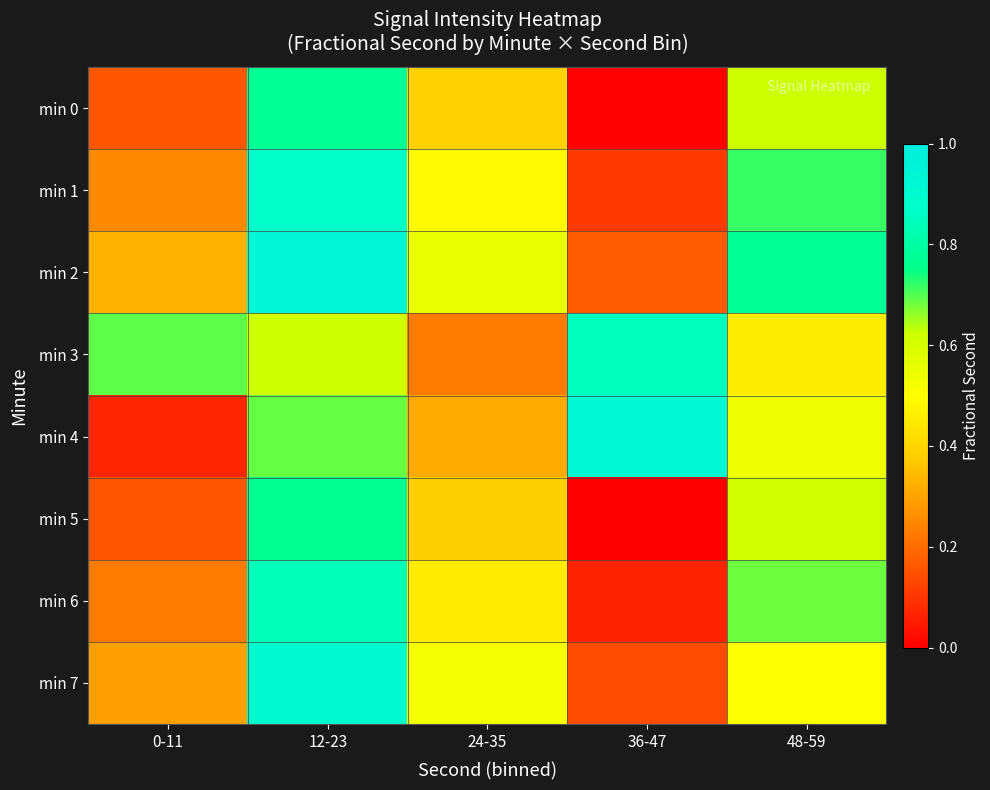

What is the maximum value shown in the chart?

0.9